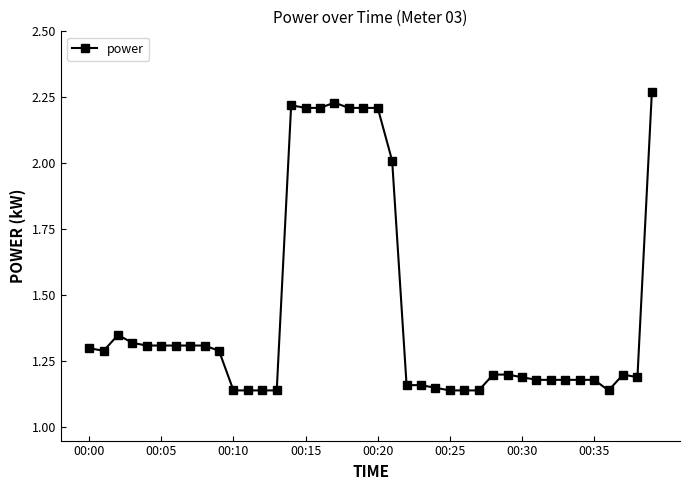

True or false: there are more than 2 points higher than both neighbors.

True